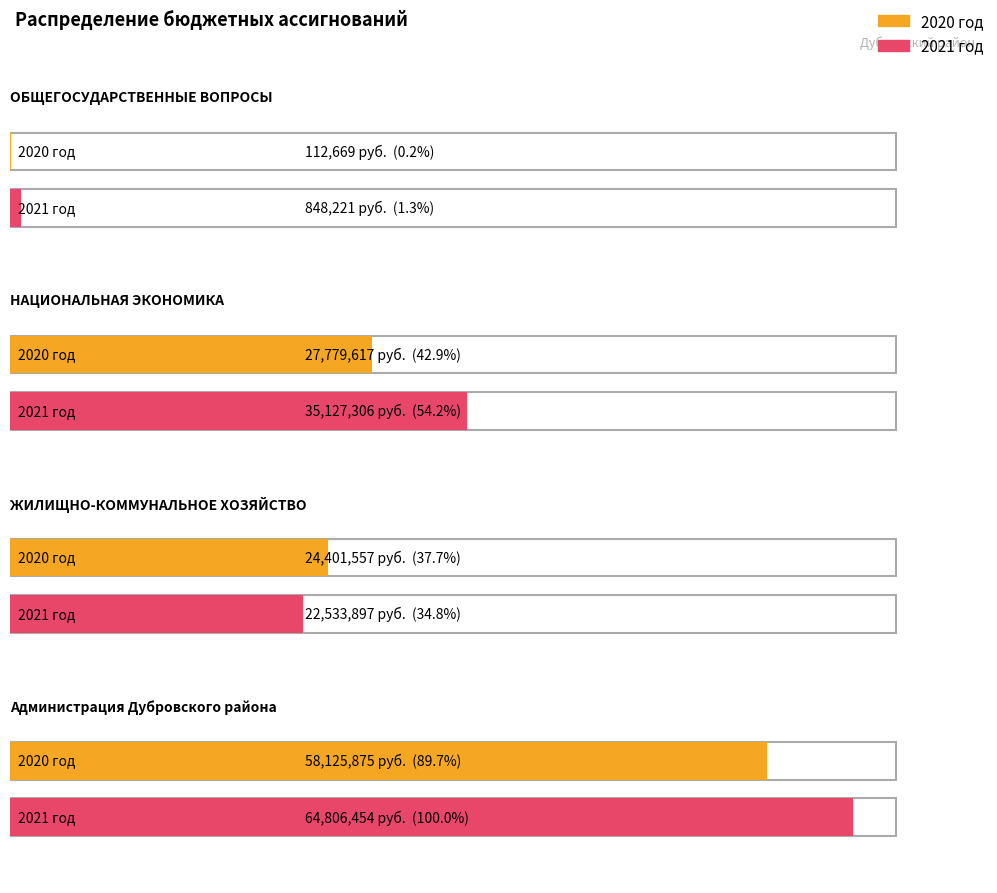

Which series has the widest spread of values?

2021 год